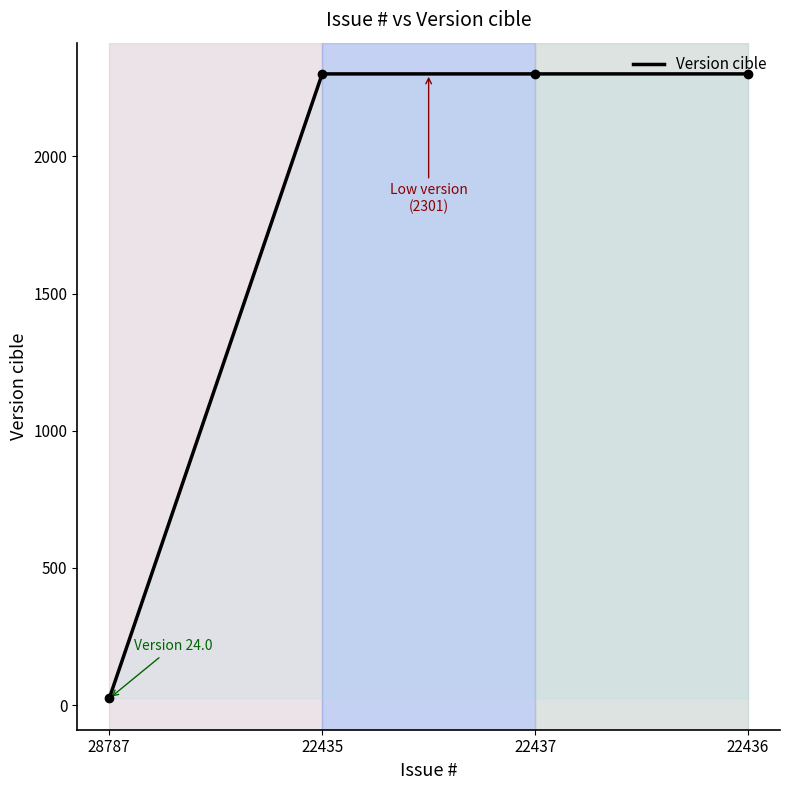

Reading right to left, list all the values displayed in this chart.

2301	2301	2301	24